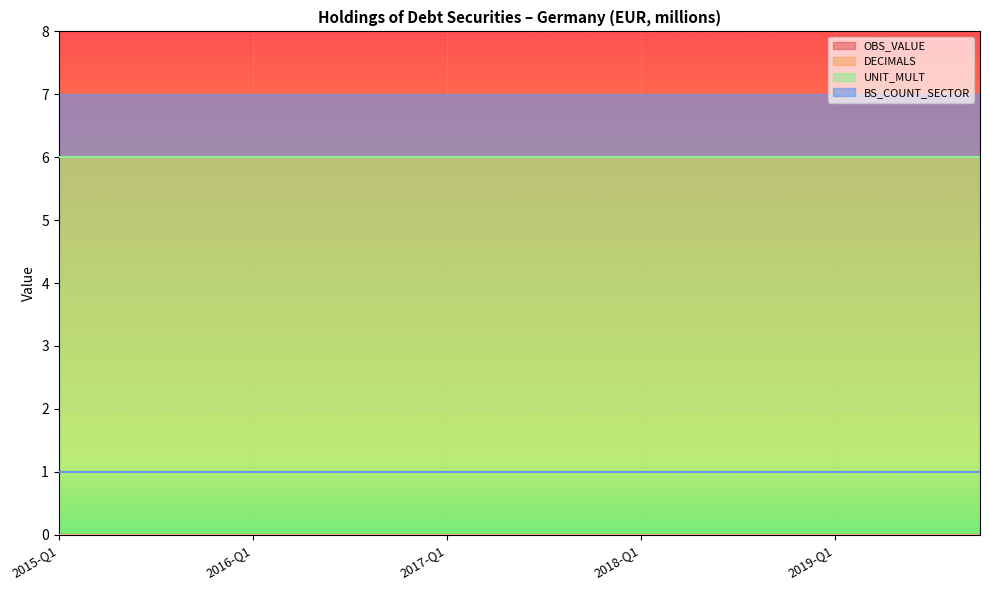

Reading left to right, what are all the values shown in this chart?

OBS_VALUE: 0	0	0	0	0	0	0	0	0	0	0	0	0	0	0	0	0	0	0	0
DECIMALS: 0	0	0	0	0	0	0	0	0	0	0	0	0	0	0	0	0	0	0	0
UNIT_MULT: 6	6	6	6	6	6	6	6	6	6	6	6	6	6	6	6	6	6	6	6
BS_COUNT_SECTOR: 1	1	1	1	1	1	1	1	1	1	1	1	1	1	1	1	1	1	1	1